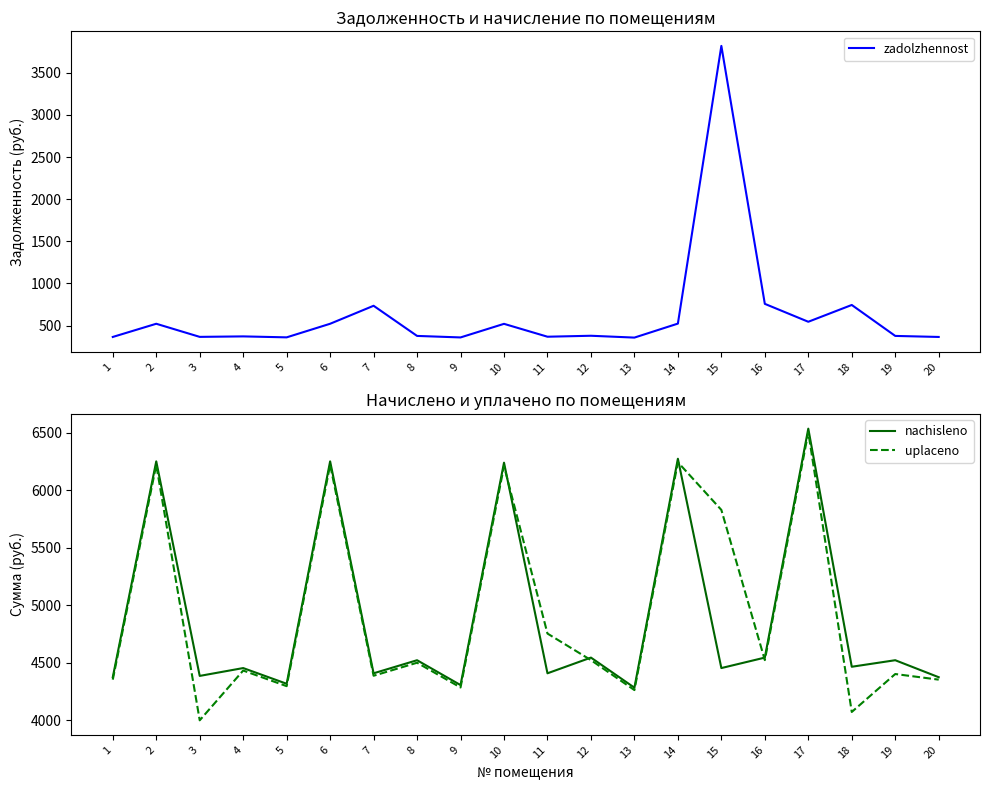

Which has a higher value, 7 or 5?

7